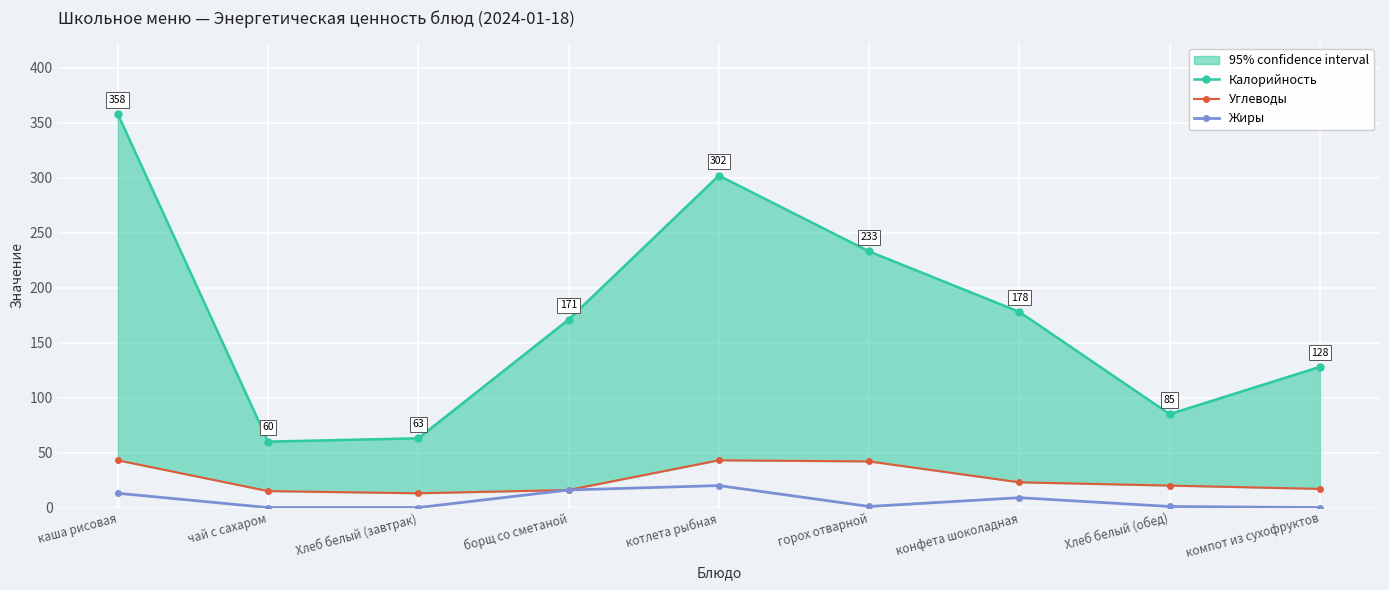

What is the difference between the Углеводы values at Хлеб белый (завтрак) and конфета шоколадная?

10